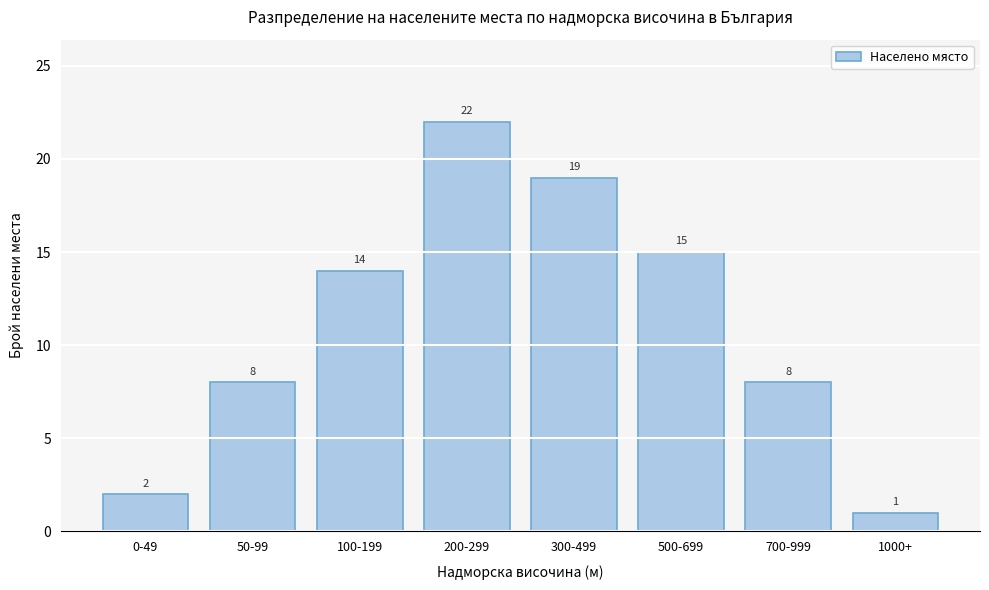

Reading left to right, extract all data points from this chart.

0-49=2	50-99=8	100-199=14	200-299=22	300-499=19	500-699=15	700-999=8	1000+=1